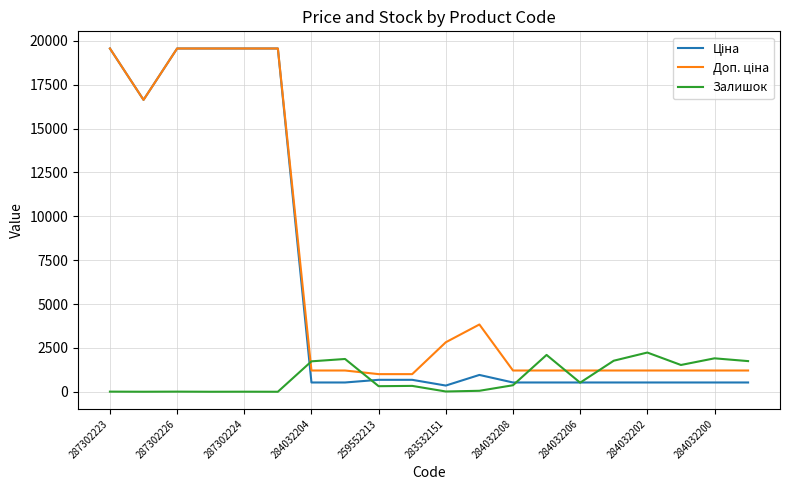

What is the sum of all Ціна values?

122414.2